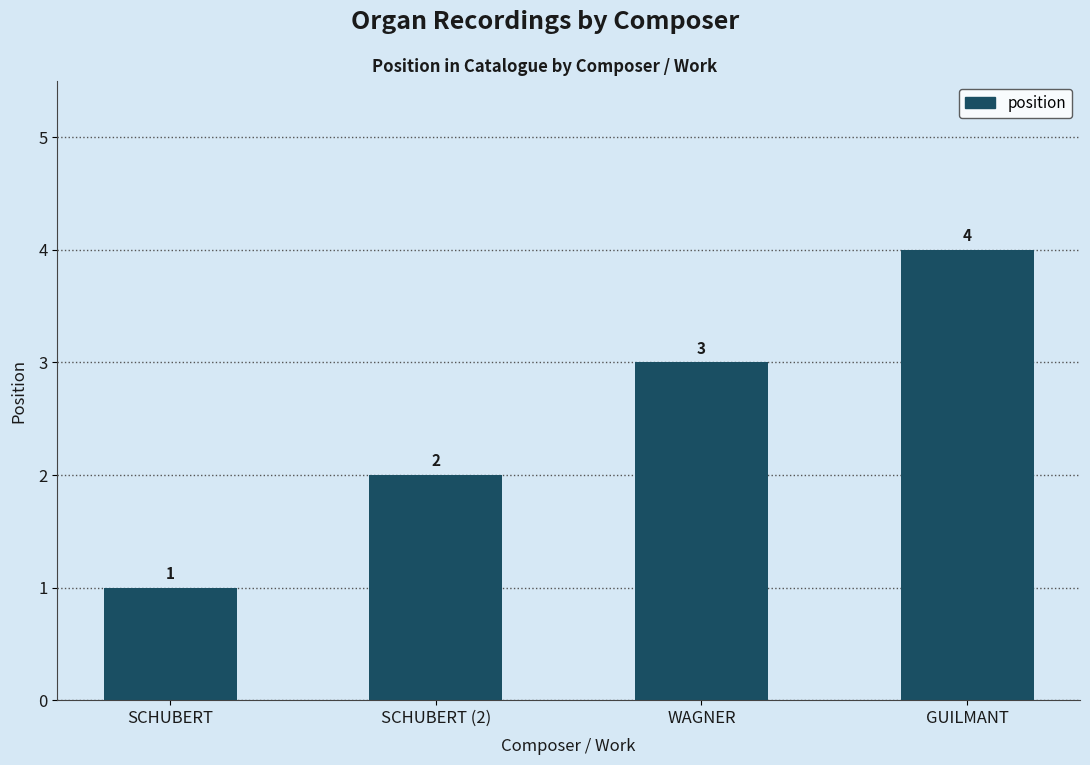

At which label is the value closest to 2?

SCHUBERT (2)